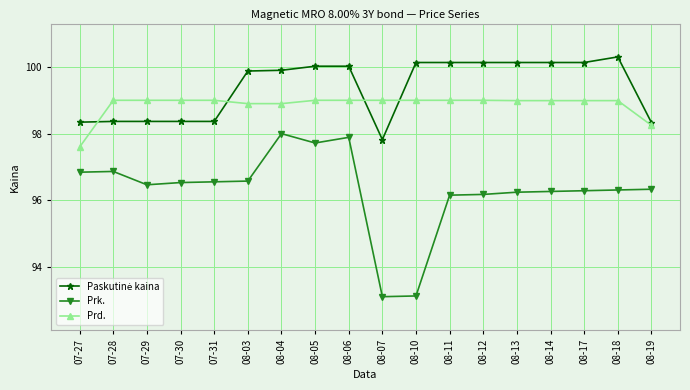

True or false: Prk. and Prd. cross at least once.

False